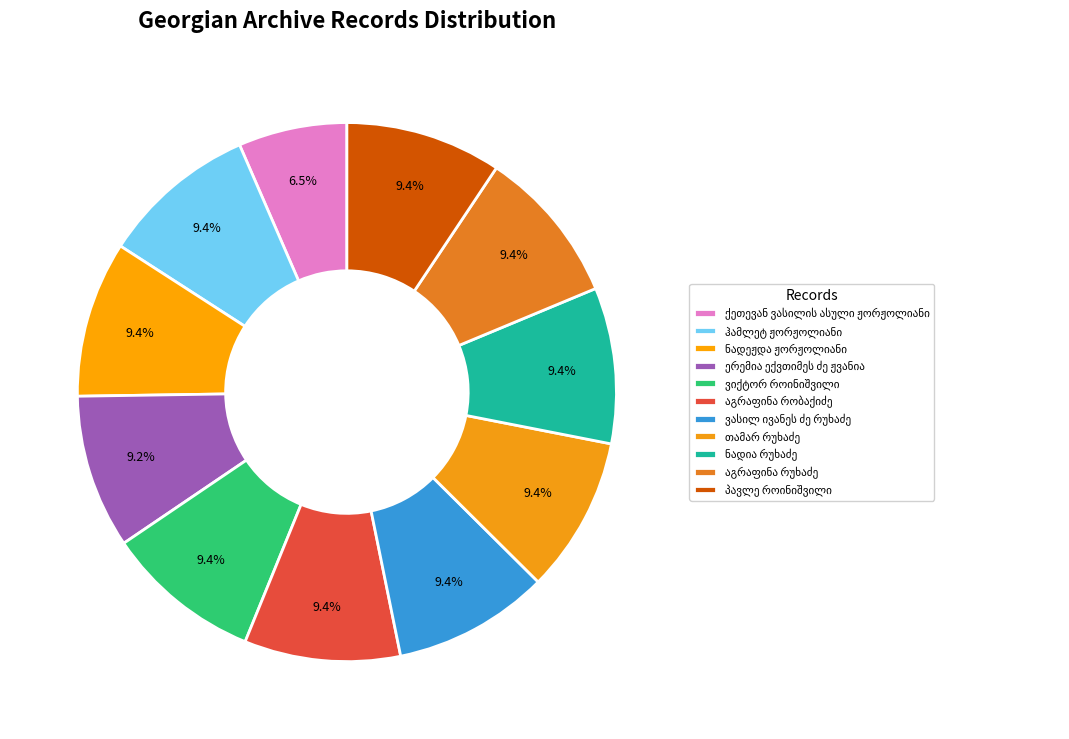

Which category has the biggest portion of the pie?

ჰამლეტ ჟორჟოლიანი